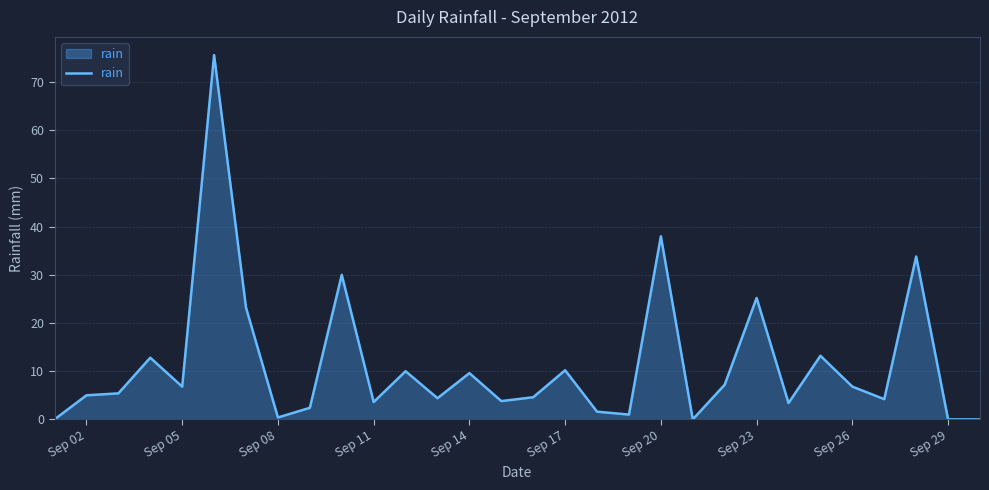

What is the greatest value displayed?

75.6